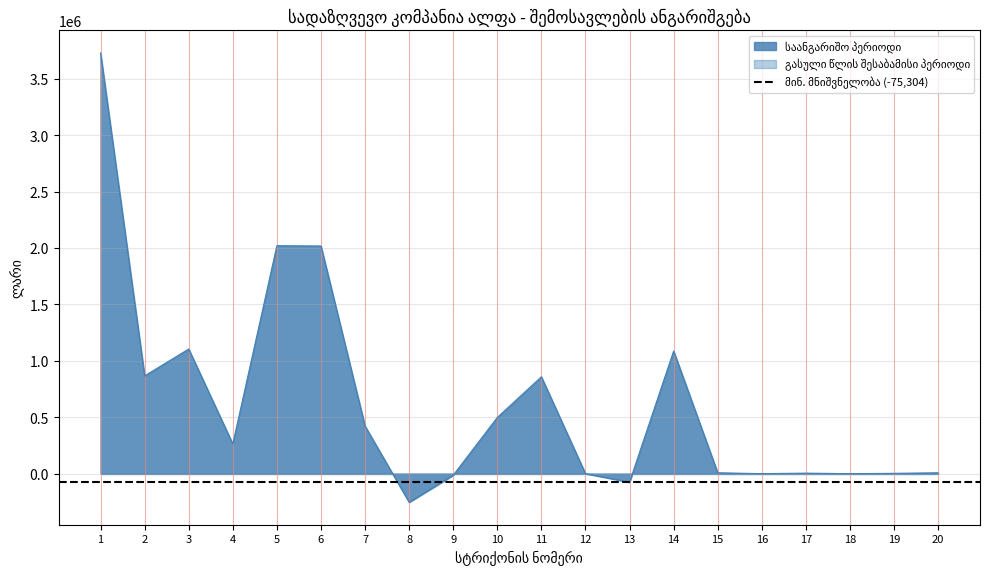

Rank the categories by value from highest to lowest.

1, 5, 6, 3, 14, 2, 11, 10, 7, 4, 15, 20, 17, 19, 16, 12, 18, 9, 13, 8